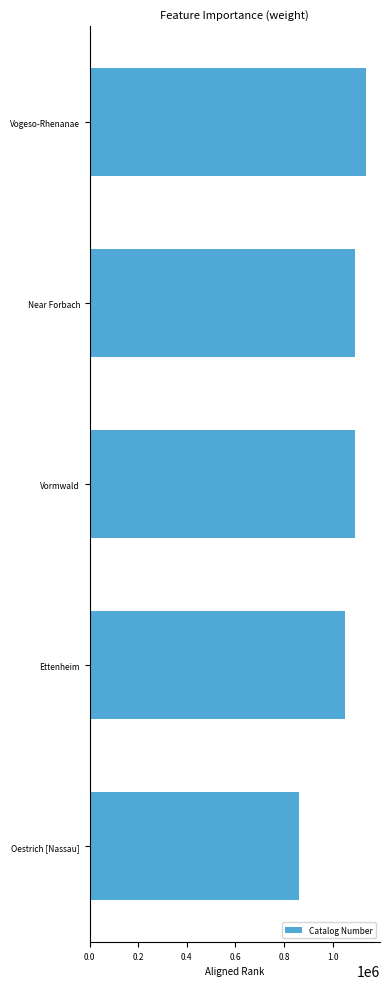

The value at Near Forbach is 1589292. True or false?

False